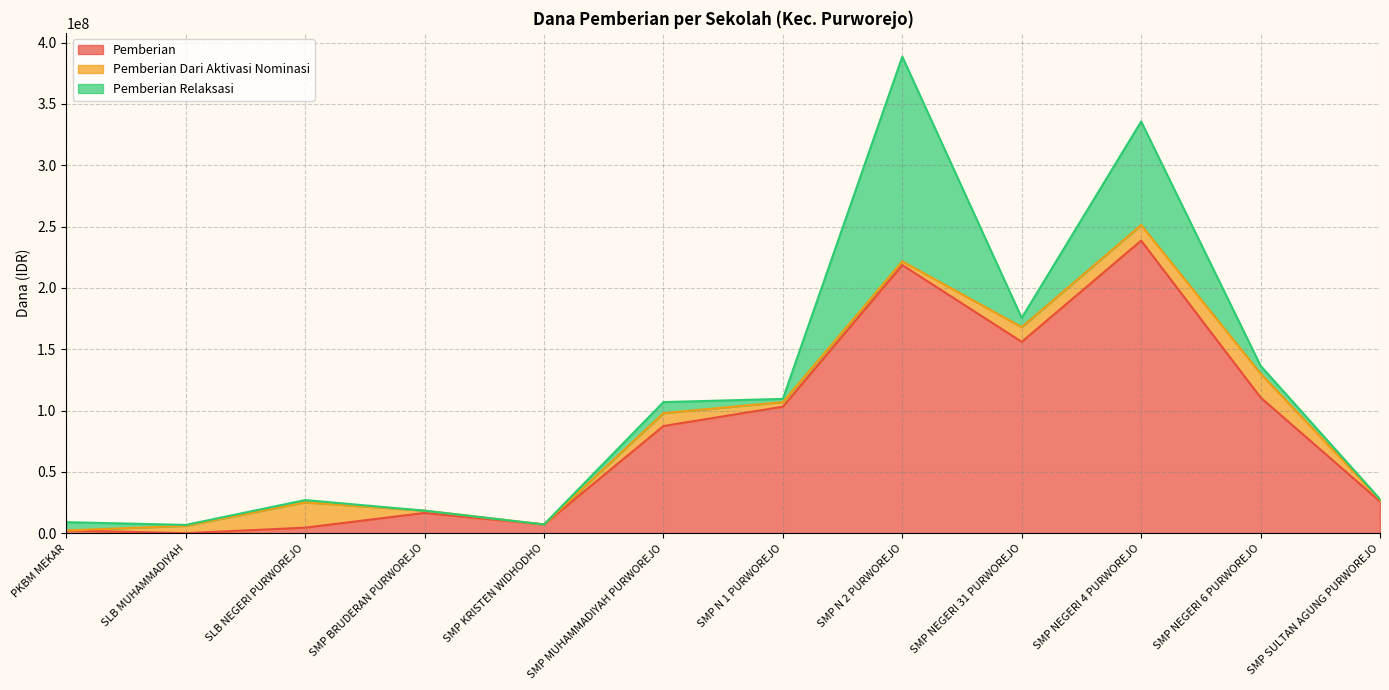

List the labels in order of Pemberian Relaksasi value, smallest first.

SMP BRUDERAN PURWOREJO, SMP KRISTEN WIDHODHO, SMP SULTAN AGUNG PURWOREJO, SLB MUHAMMADIYAH, SLB NEGERI PURWOREJO, SMP N 1 PURWOREJO, SMP NEGERI 6 PURWOREJO, PKBM MEKAR, SMP NEGERI 31 PURWOREJO, SMP MUHAMMADIYAH PURWOREJO, SMP NEGERI 4 PURWOREJO, SMP N 2 PURWOREJO